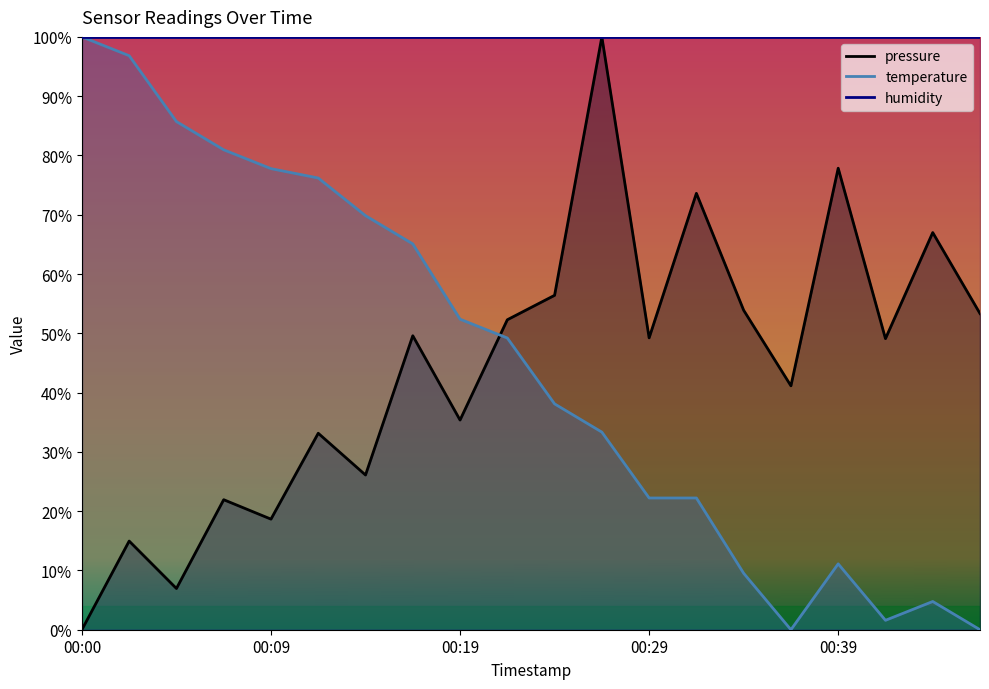

At which label does temperature first exceed 49?

00:00